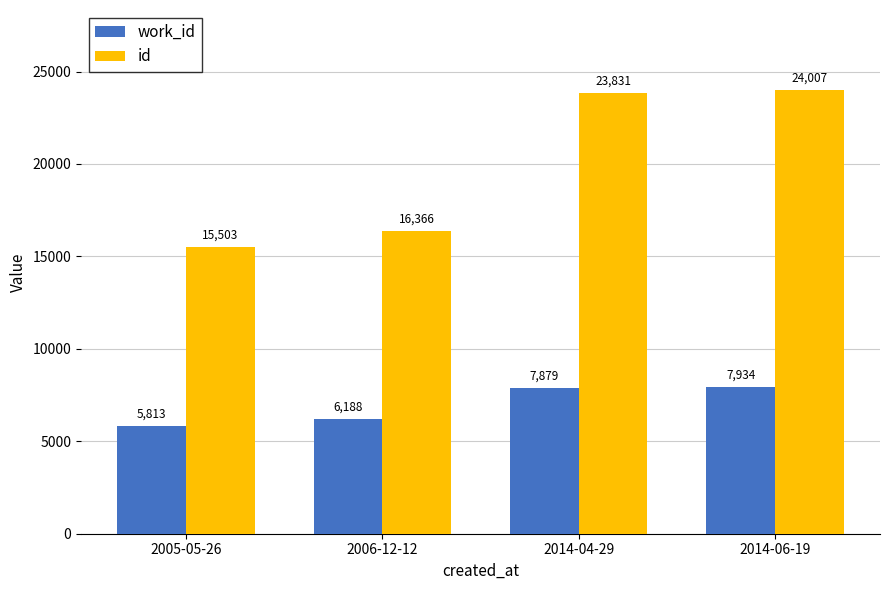

What is the sum of the id values at 2014-06-19 and 2006-12-12?

40373